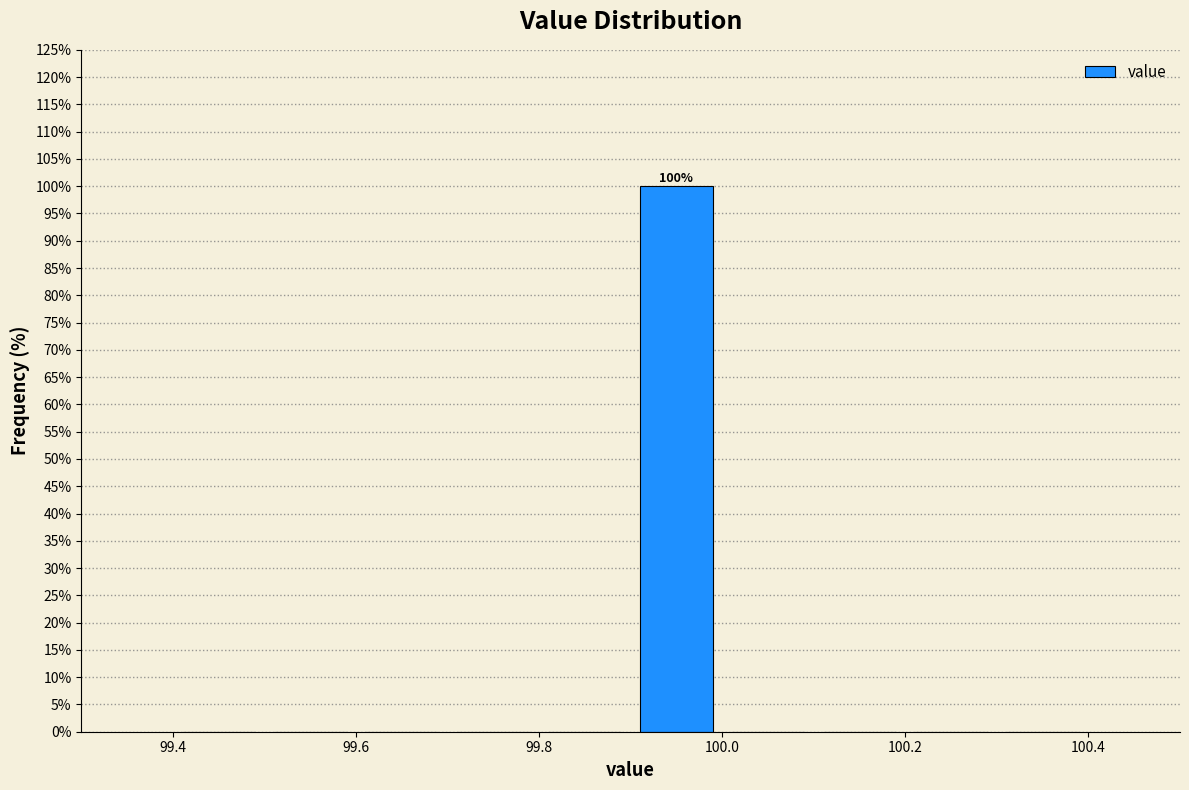

Which range on the x-axis has the tallest bar?

99.9 to 100.0